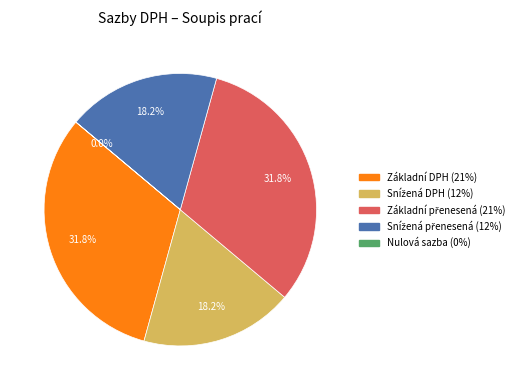

Does Základní DPH (21%) account for over 50% of the chart?

No